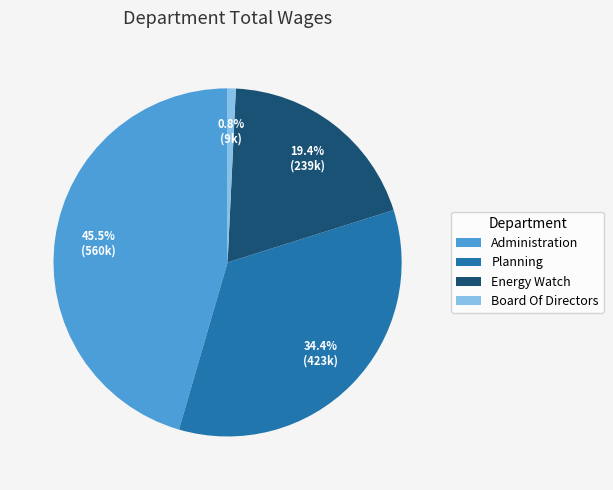

Is it true that Board Of Directors is 11% of the pie?

False